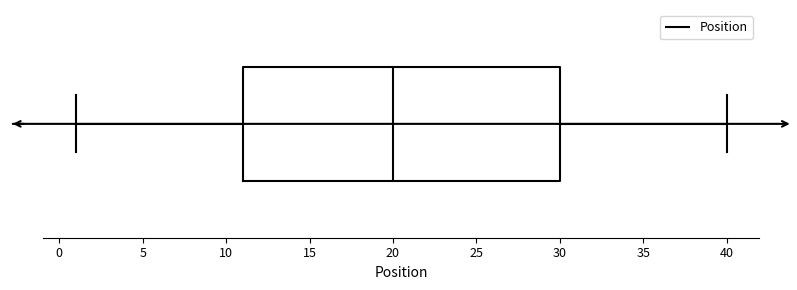

Transcribe this box plot: give where the median line is, the range the box spans, and where the two whiskers end, as read against the x-axis. The values are not printed on the chart, so give them approximately, as read against the axis.

median 20, box 11 to 30, whiskers 1 to 40